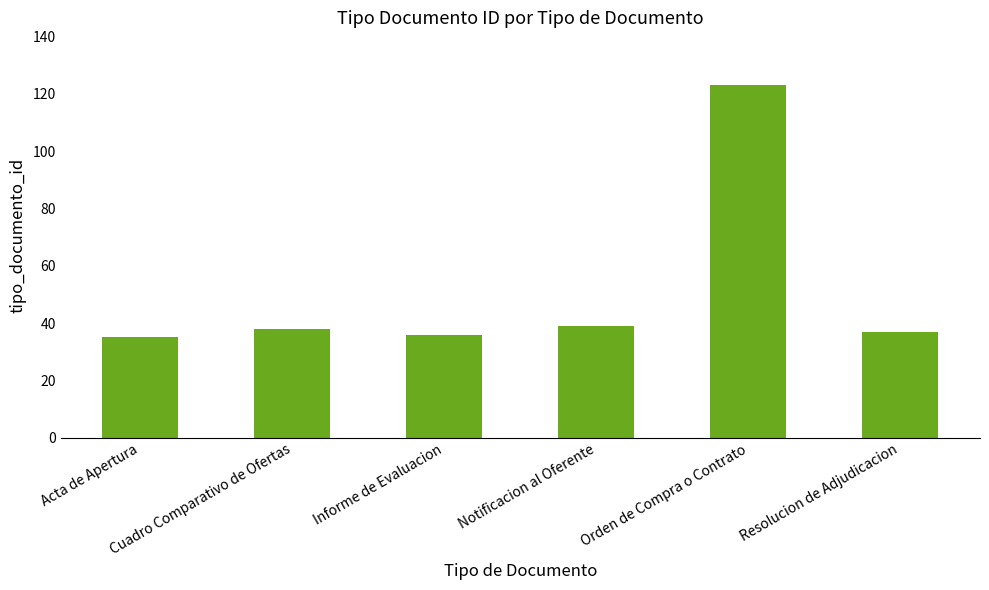

What is the change in value from Acta de Apertura to Informe de Evaluacion?

+1